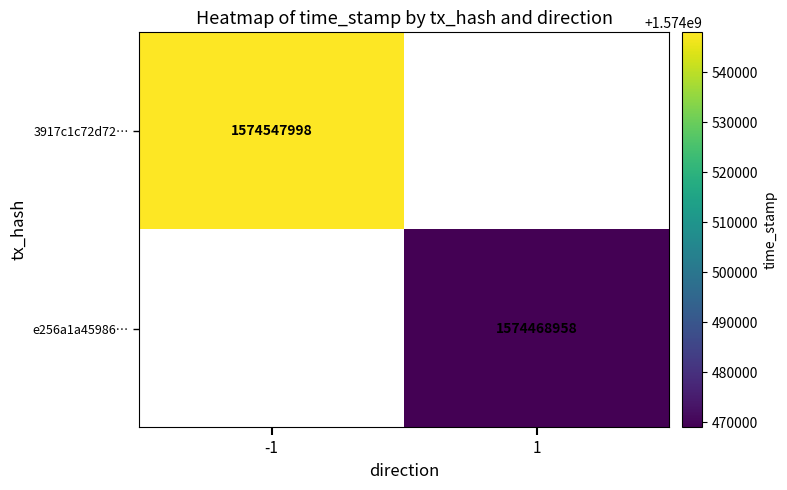

Is it true that e256a1a45986… equals 685350674.4 at 1?

False